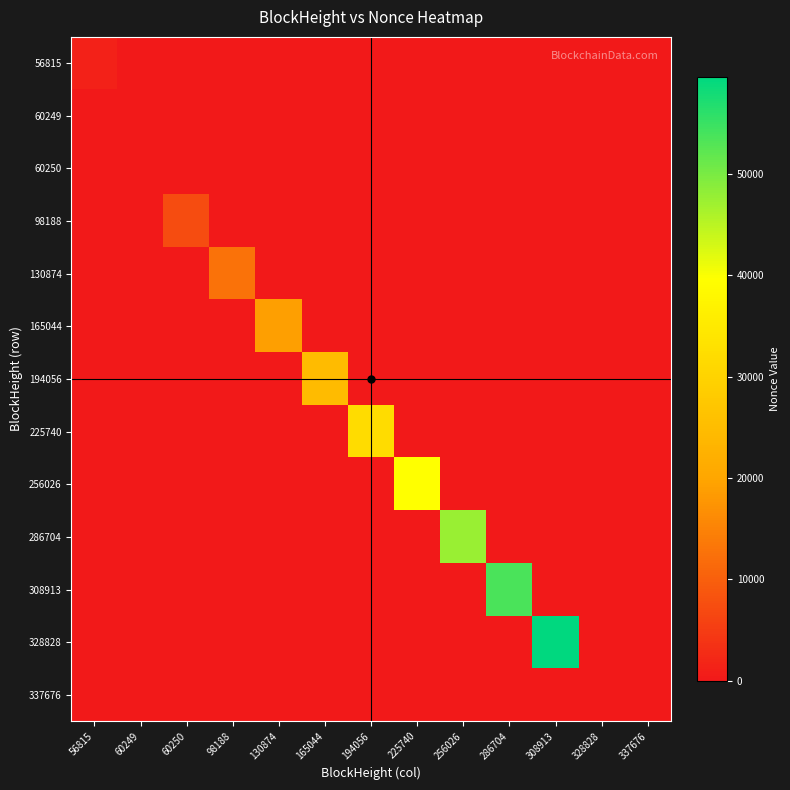

Which series has the largest range (max minus min)?

328828